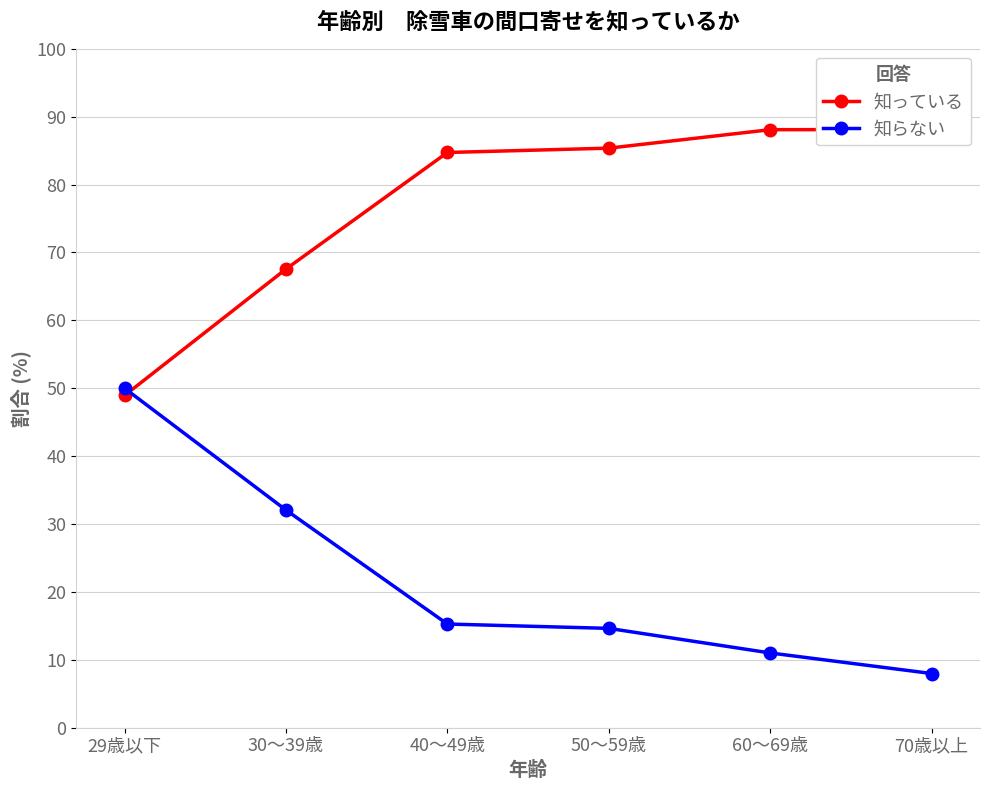

Is the value of 知らない at 29歳以下 greater than the value of 知っている at 60～69歳?

No